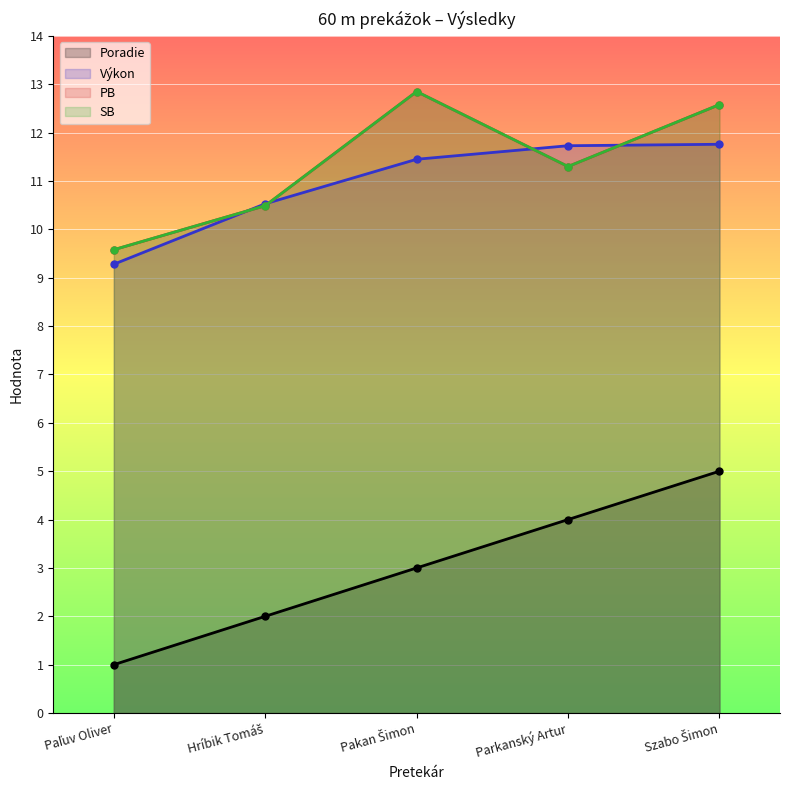

The SB series shows 9.6 at Paľuv Oliver. True or false?

True